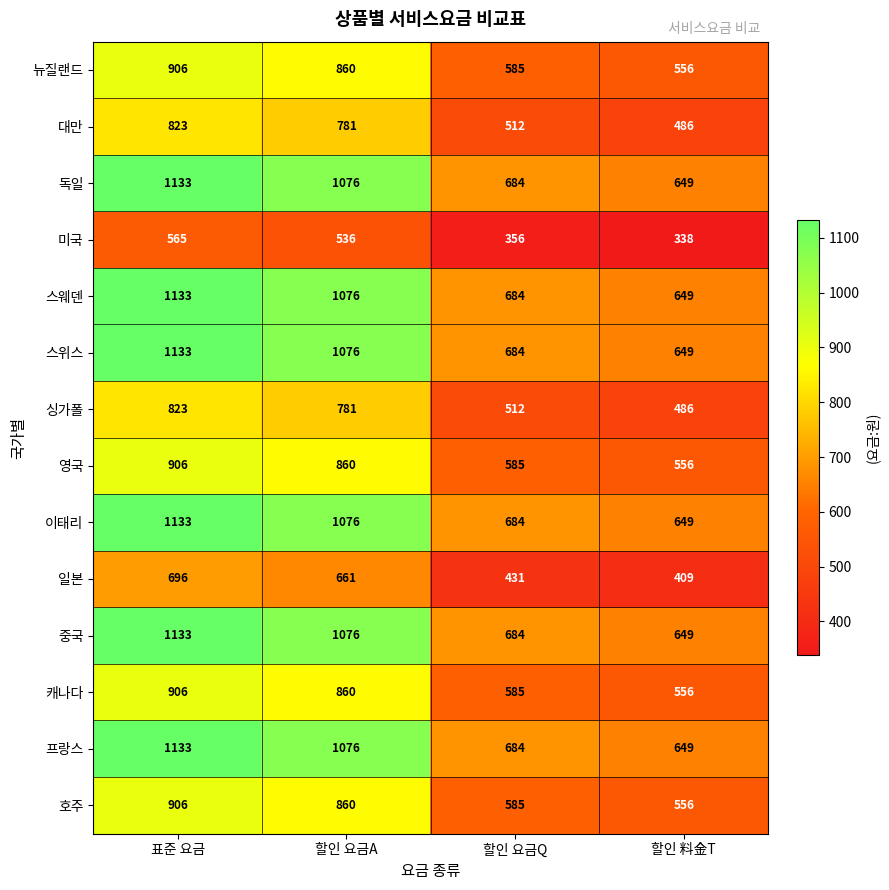

What is the minimum value shown in the chart?

338